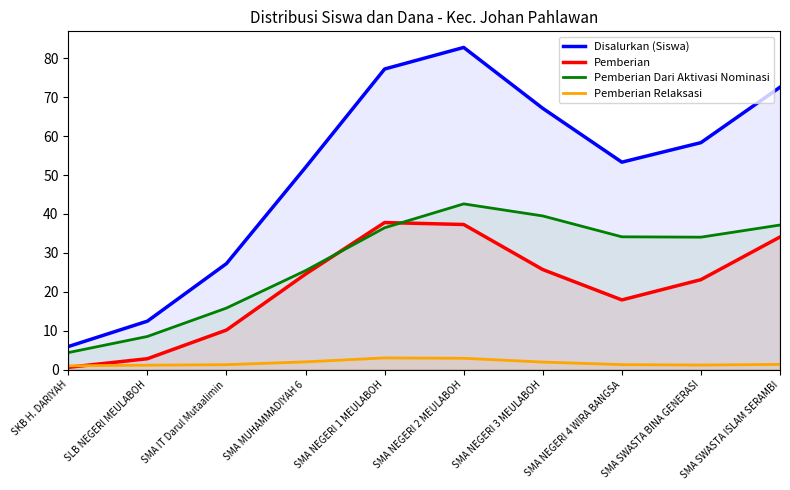

True or false: Pemberian has a value of 34.1 at SMA SWASTA ISLAM SERAMBI.

True